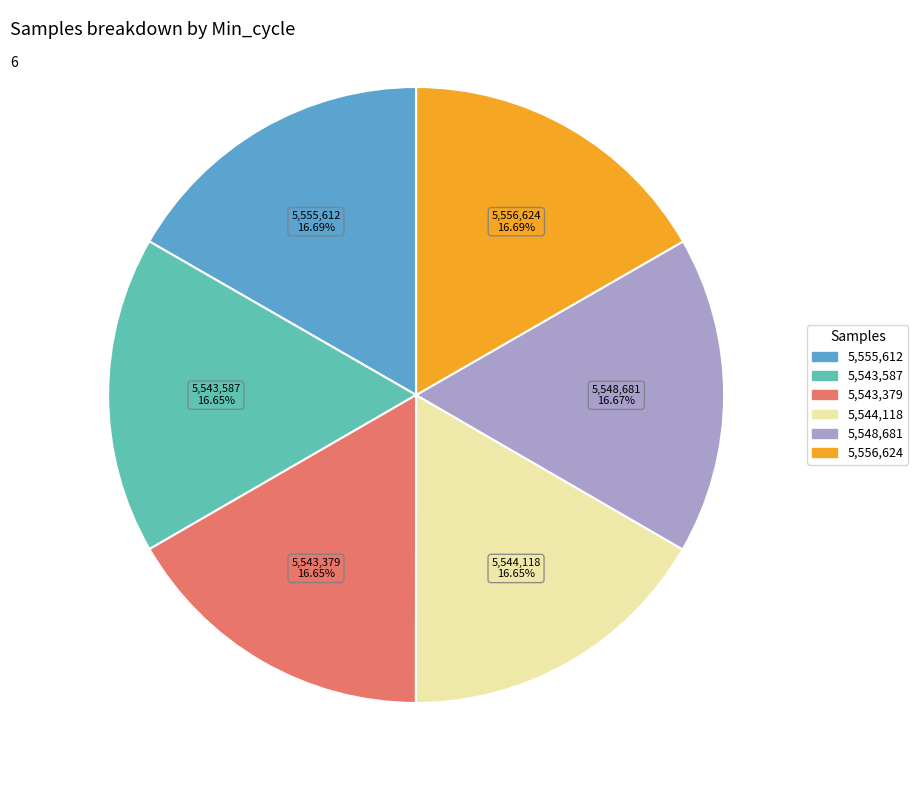

Is there a majority slice in this chart?

No